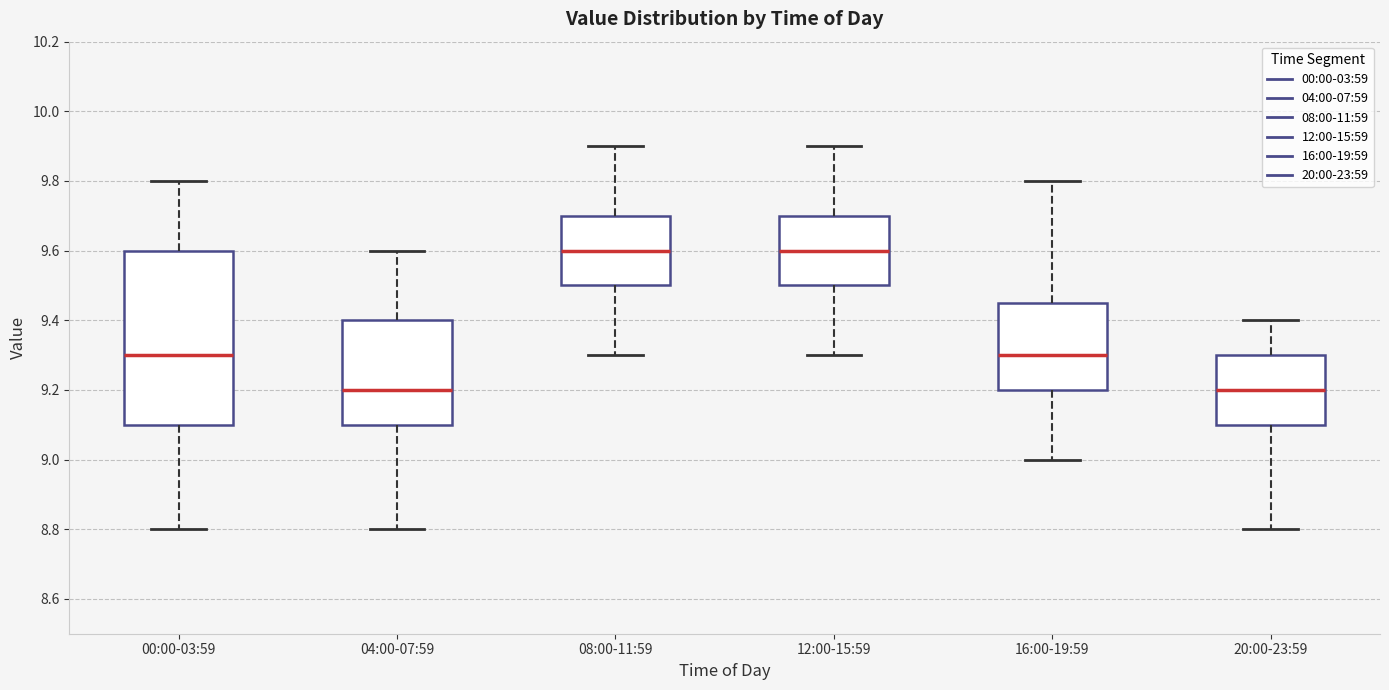

Where does the upper whisker of the box for 20:00-23:59 end on the y-axis? The values are not printed on the chart, so give them approximately, as read against the axis.

9.40